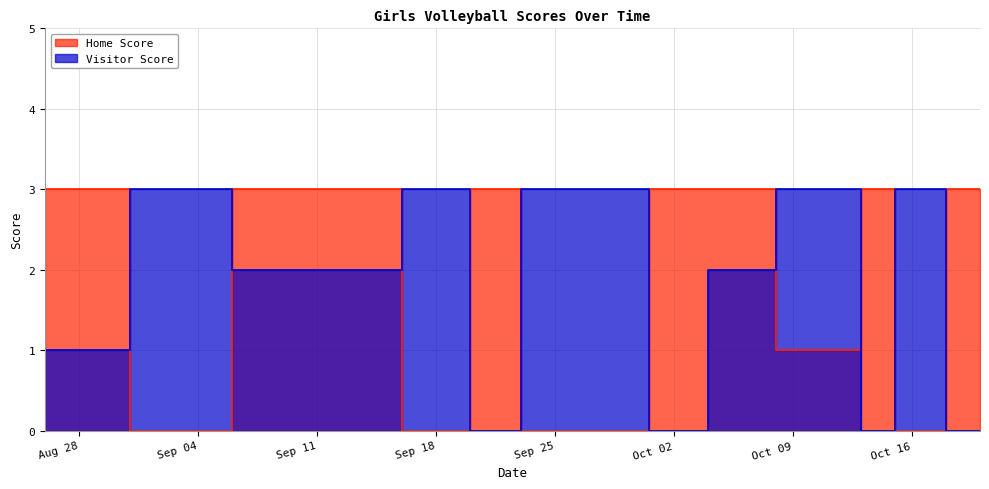

How many times do Home Score and Visitor Score cross each other?

10